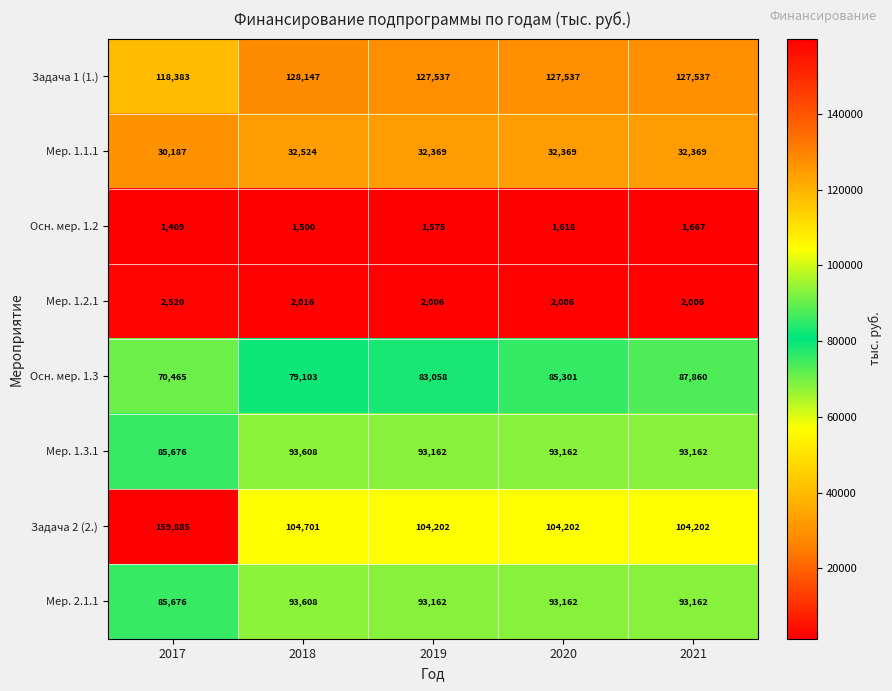

Which series has the largest range (max minus min)?

Задача 2 (2.)